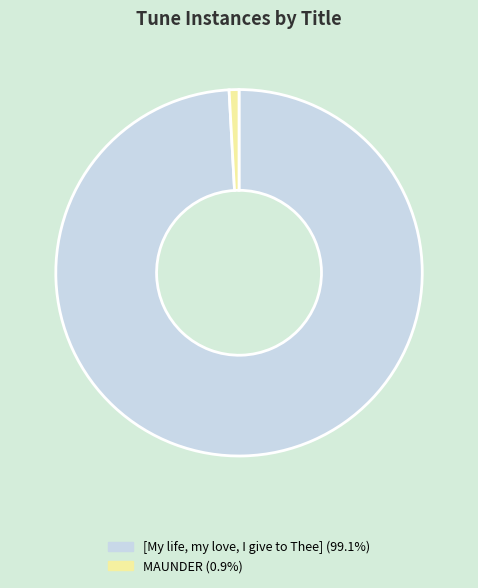

Which category accounts for the majority?

[My life, my love, I give to Thee]